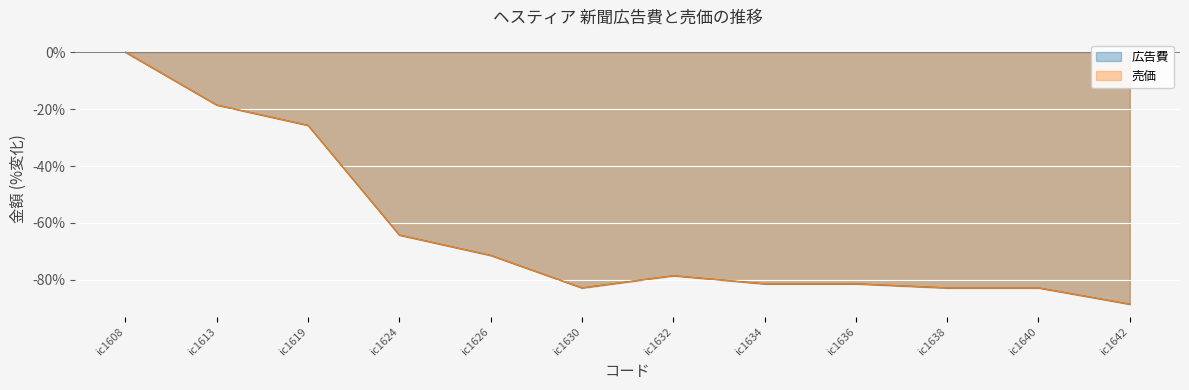

What is the average value of the 売価 series?

-63.2